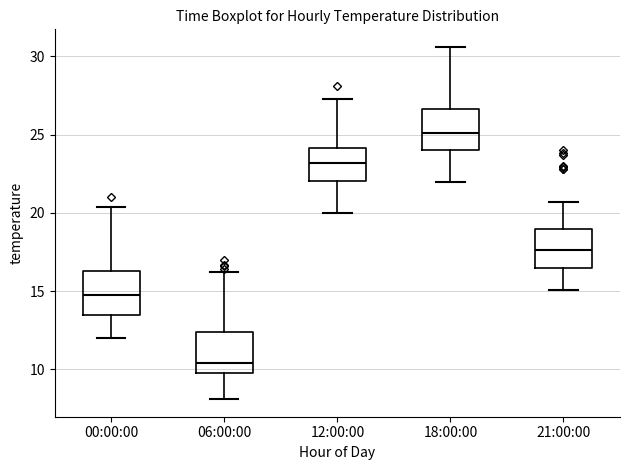

Which box's median line is the lowest?

06:00:00